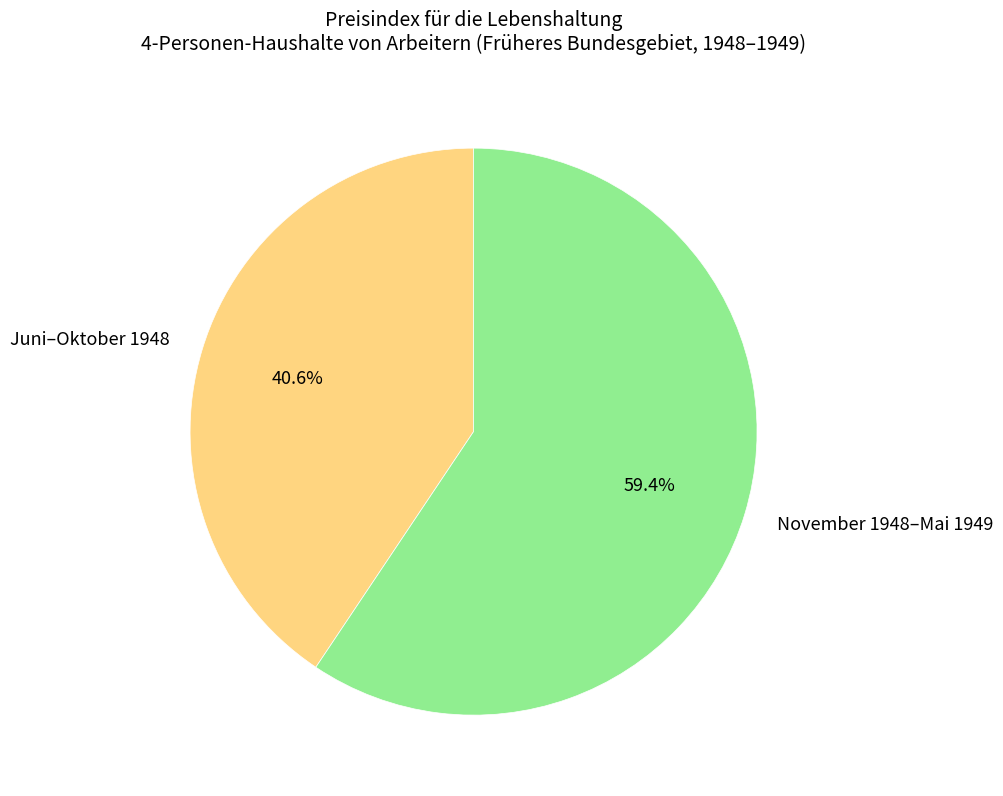

Rank the categories by value from highest to lowest.

November 1948–Mai 1949, Juni–Oktober 1948